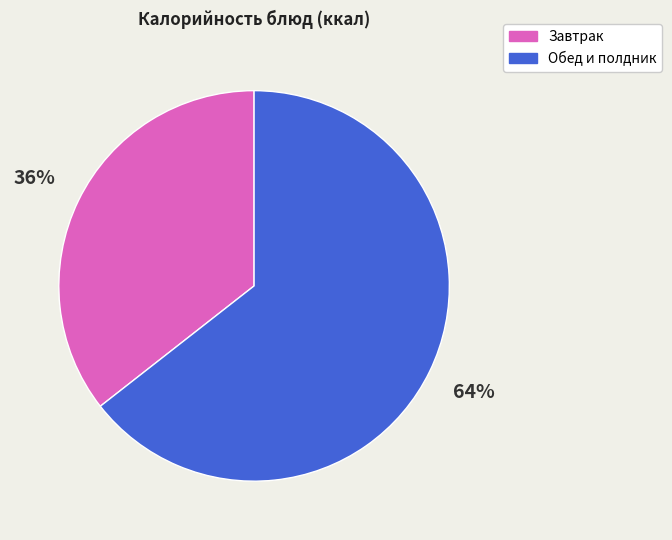

To the nearest percent, what is the average slice percentage?

50%